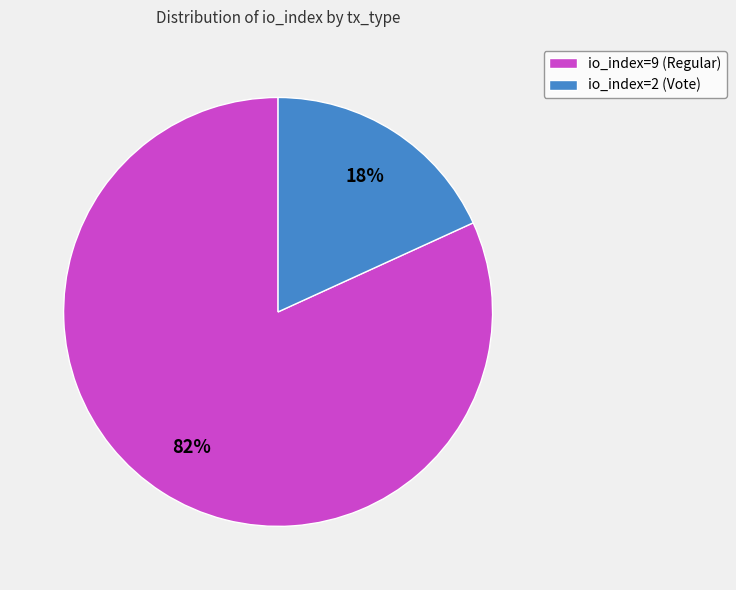

Rank the categories by value from lowest to highest.

io_index=2 (Vote), io_index=9 (Regular)